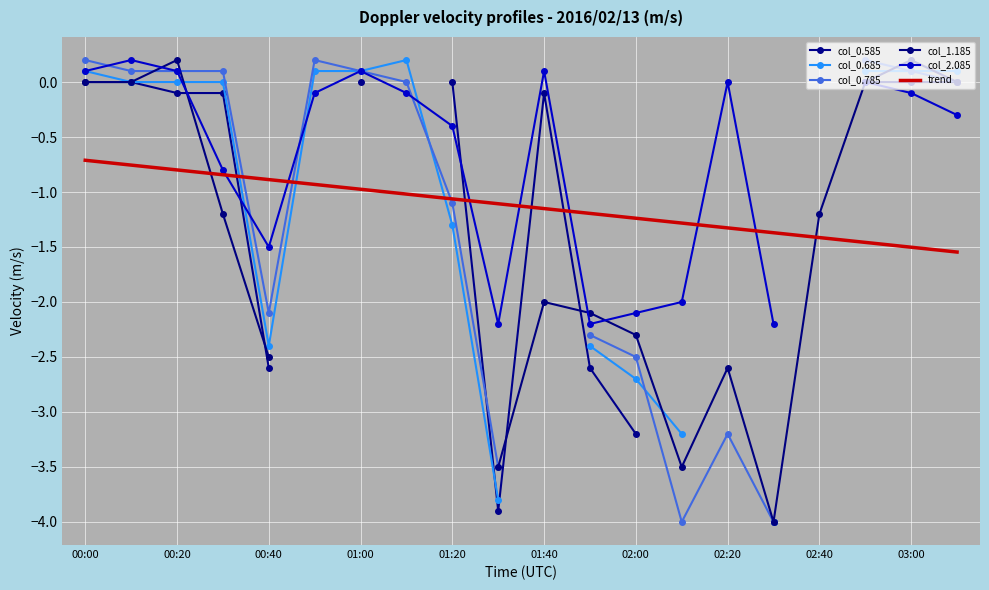

What is the maximum value for col_0.685?

0.2